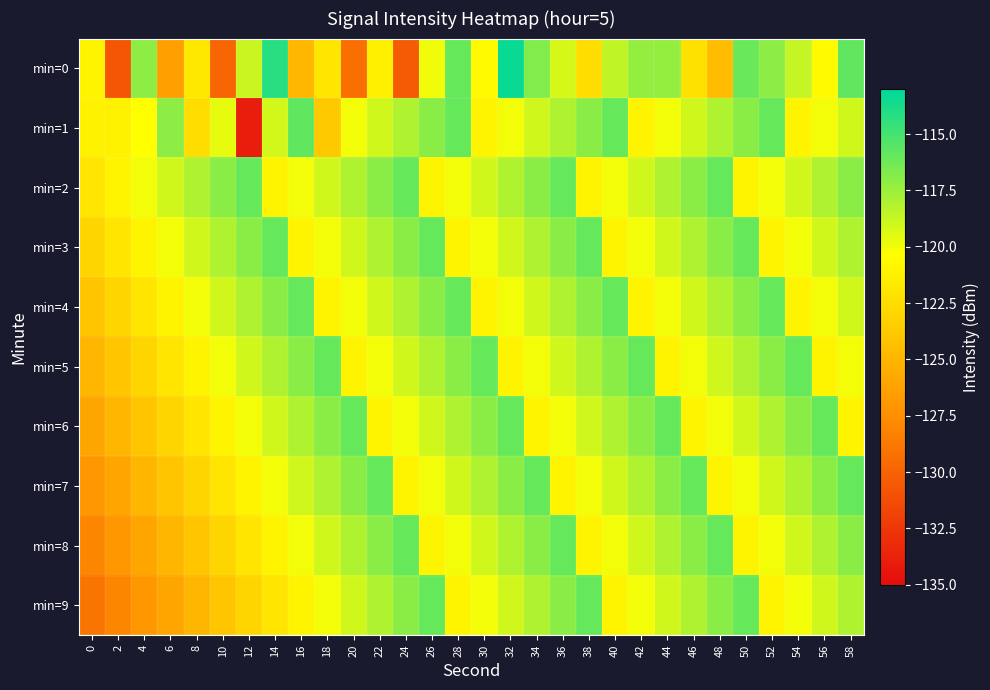

Rank the series by their maximum value, from highest to lowest.

min=0, min=1, min=2, min=3, min=4, min=5, min=6, min=7, min=8, min=9